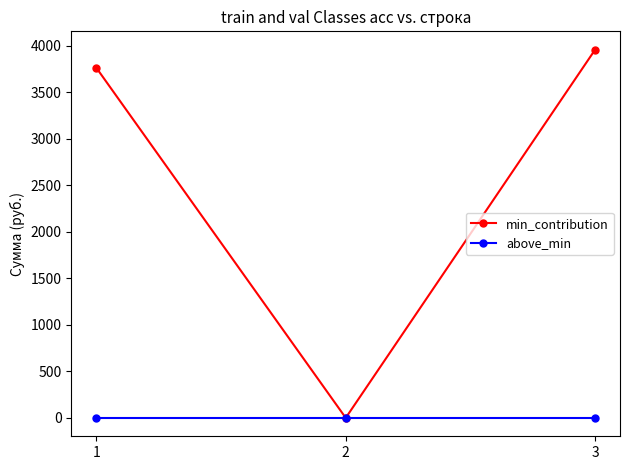

What is the value of the min_contribution point at the 3rd from the left?

3958.5